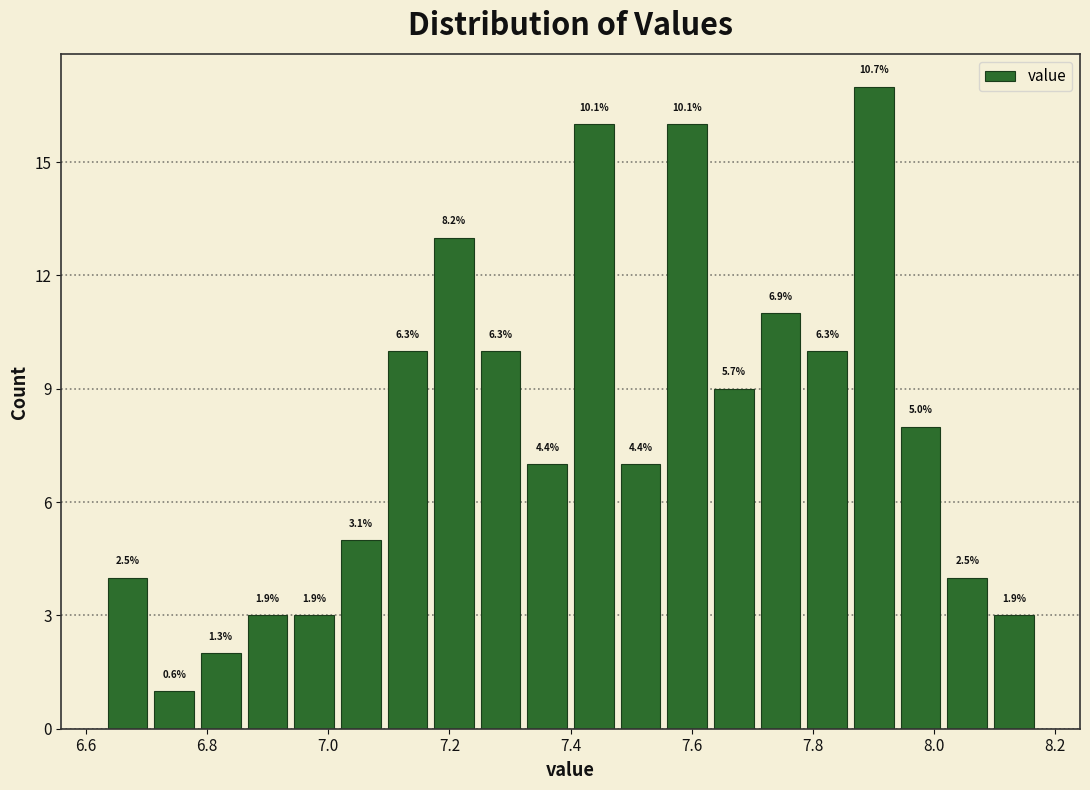

Around what value on the x-axis is the tallest bar? Give the approximate position of its centre, as read against the axis.

7.90